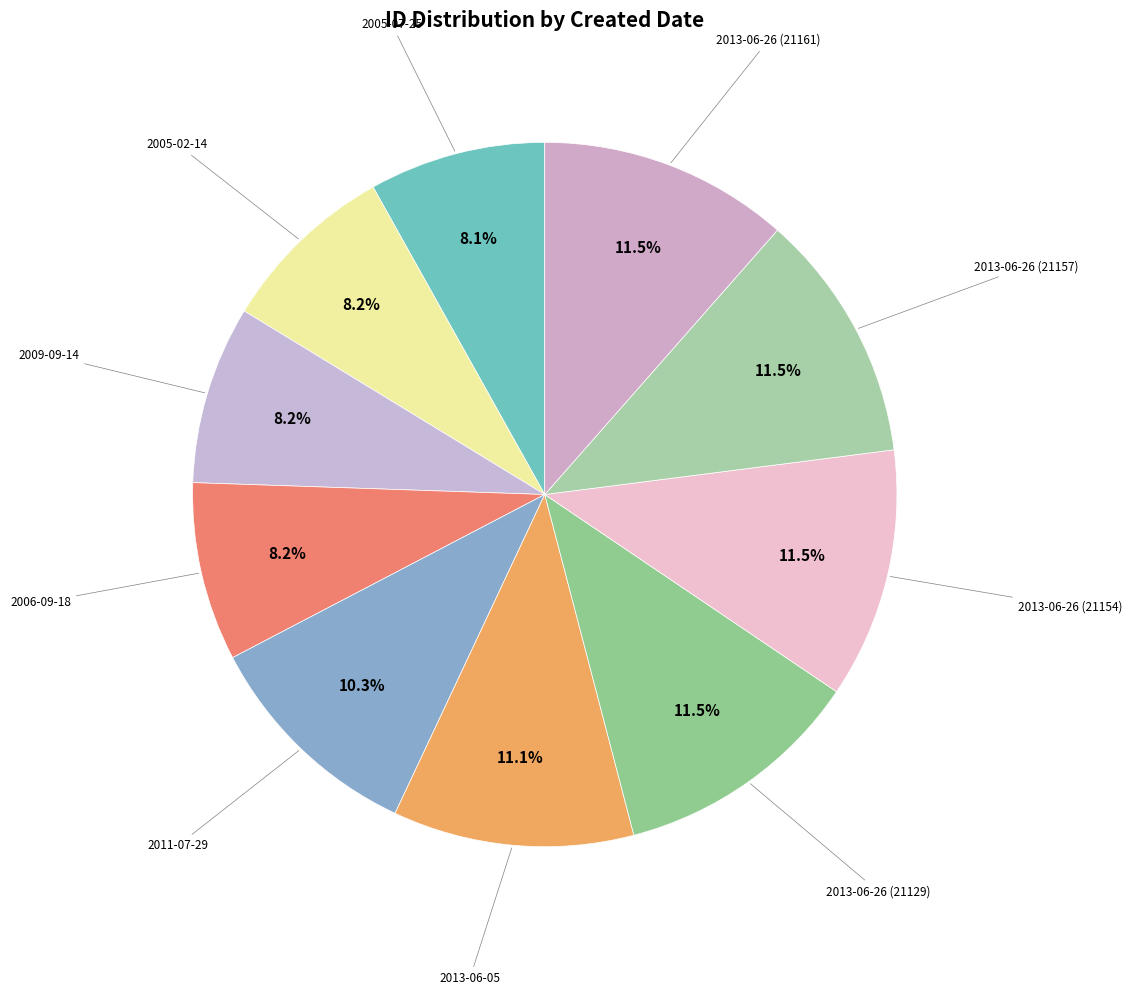

Approximately how many times larger is the value at 2005-02-14 compared to 2011-07-29?

0.8